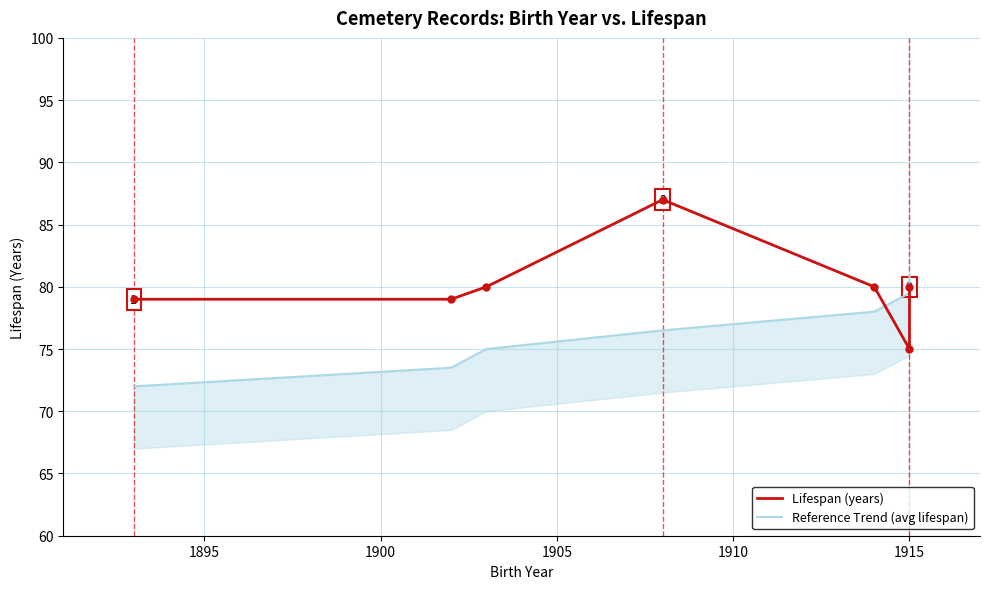

The value of Lifespan (years) at 1915 is 52.9. True or false?

False